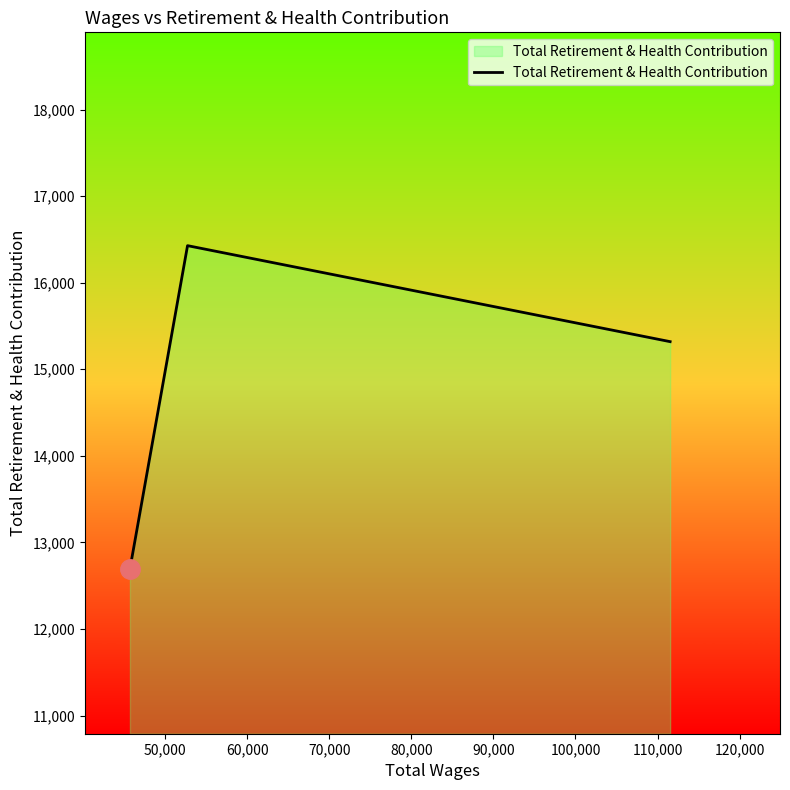

Count the number of data series in this chart.

1